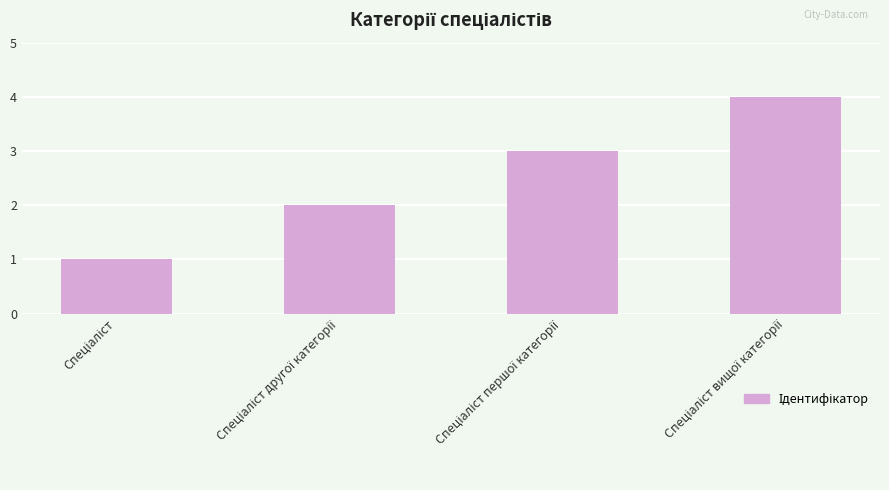

How many values are between 2 and 4?

3